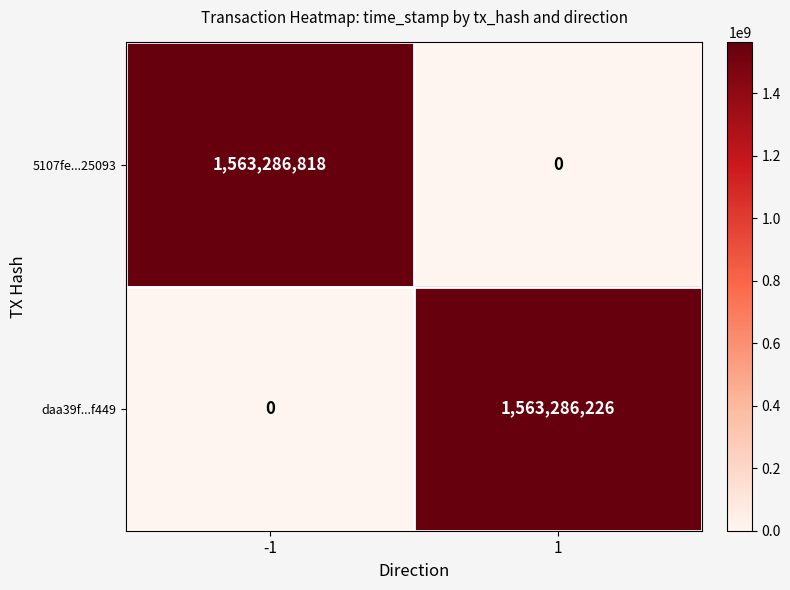

What is the average value of the daa39f...f449 series?

781643113